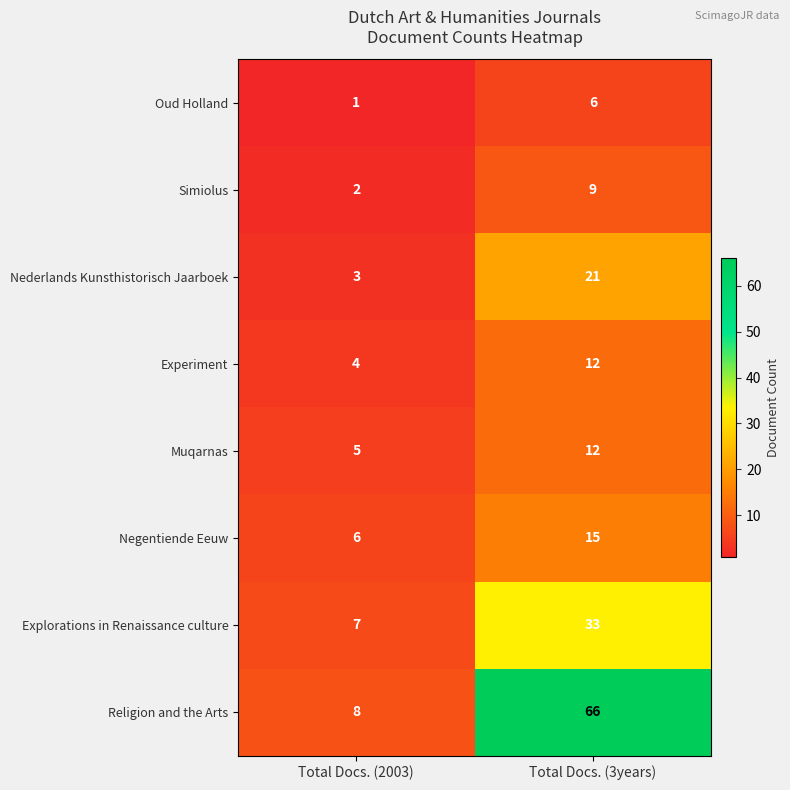

What is the total value across all series at Total Docs. (3years)?

174